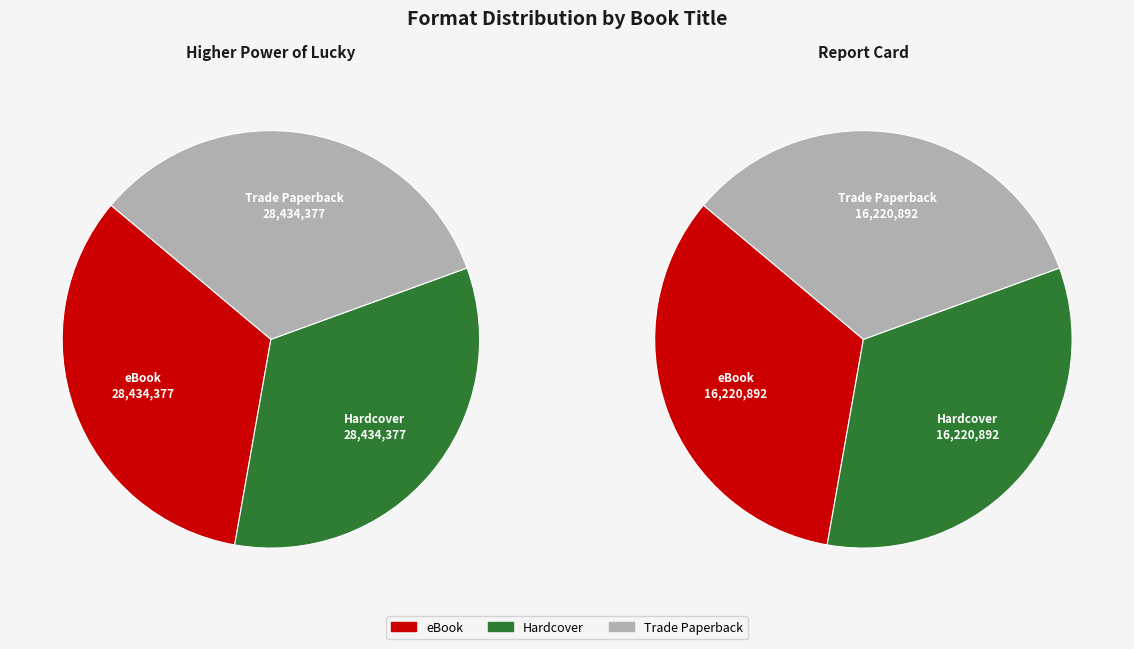

Rank the series by their maximum value, from highest to lowest.

eBook, Hardcover, Trade Paperback